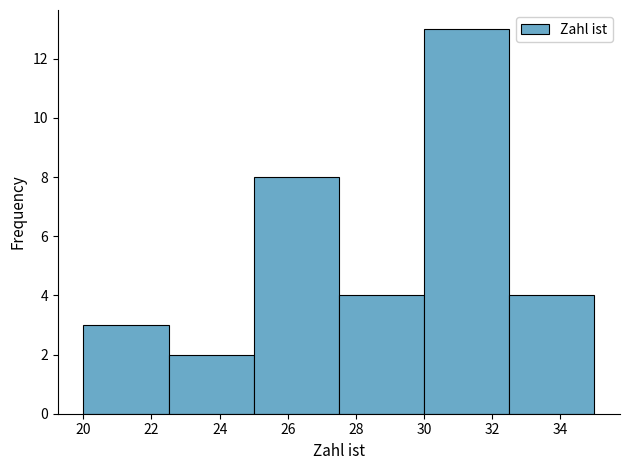

Reading left to right, list every bar in this chart as the range it spans on the x-axis followed by its height. The values are not printed on the chart, so give them approximately, as read against the axis.

20.0 to 22.5: 3
22.5 to 25.0: 2
25.0 to 27.5: 8
27.5 to 30.0: 4
30.0 to 32.5: 13
32.5 to 35.0: 4